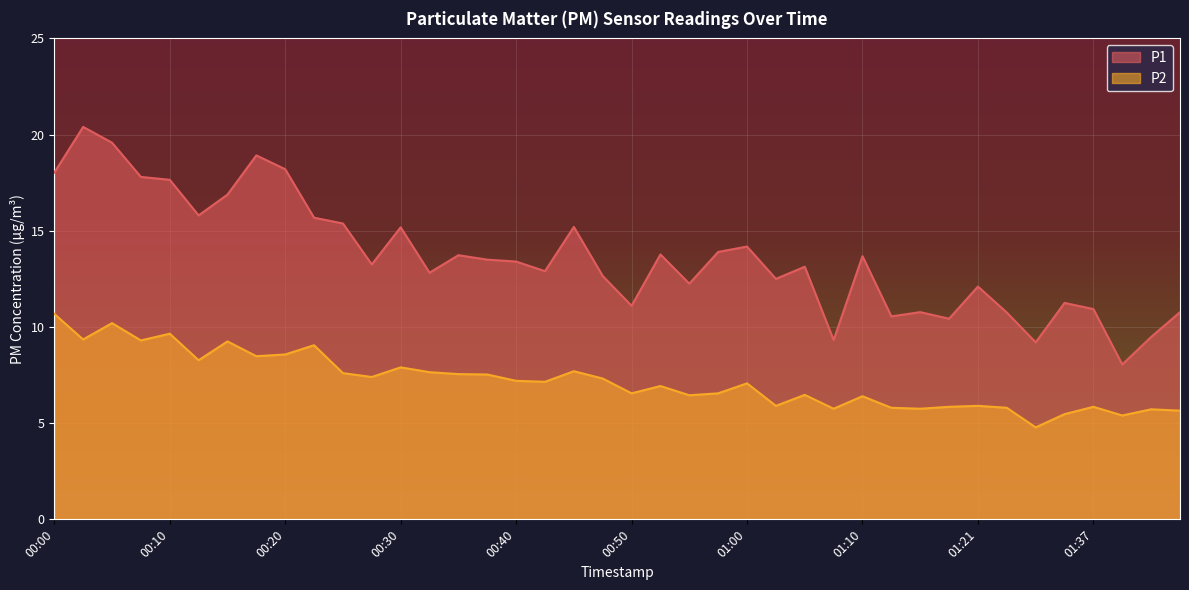

Does the chart display data point markers on the line(s)?

No